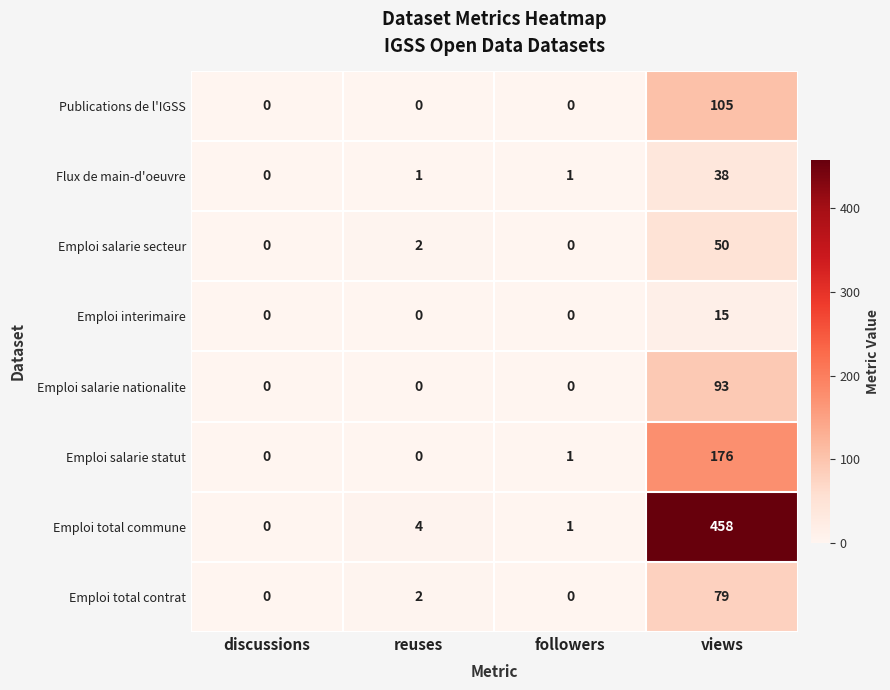

At how many categories does at least one series exceed 438?

1